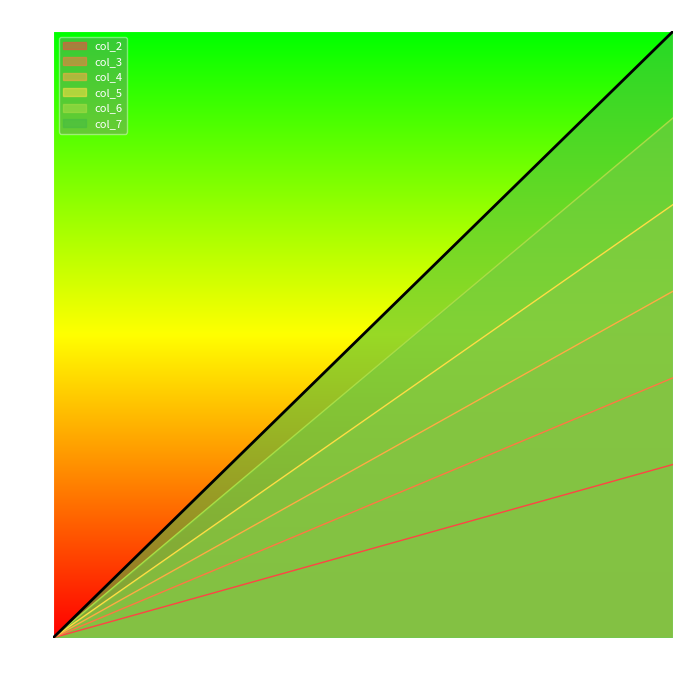

The value of col_5 at 4 is 13. True or false?

False